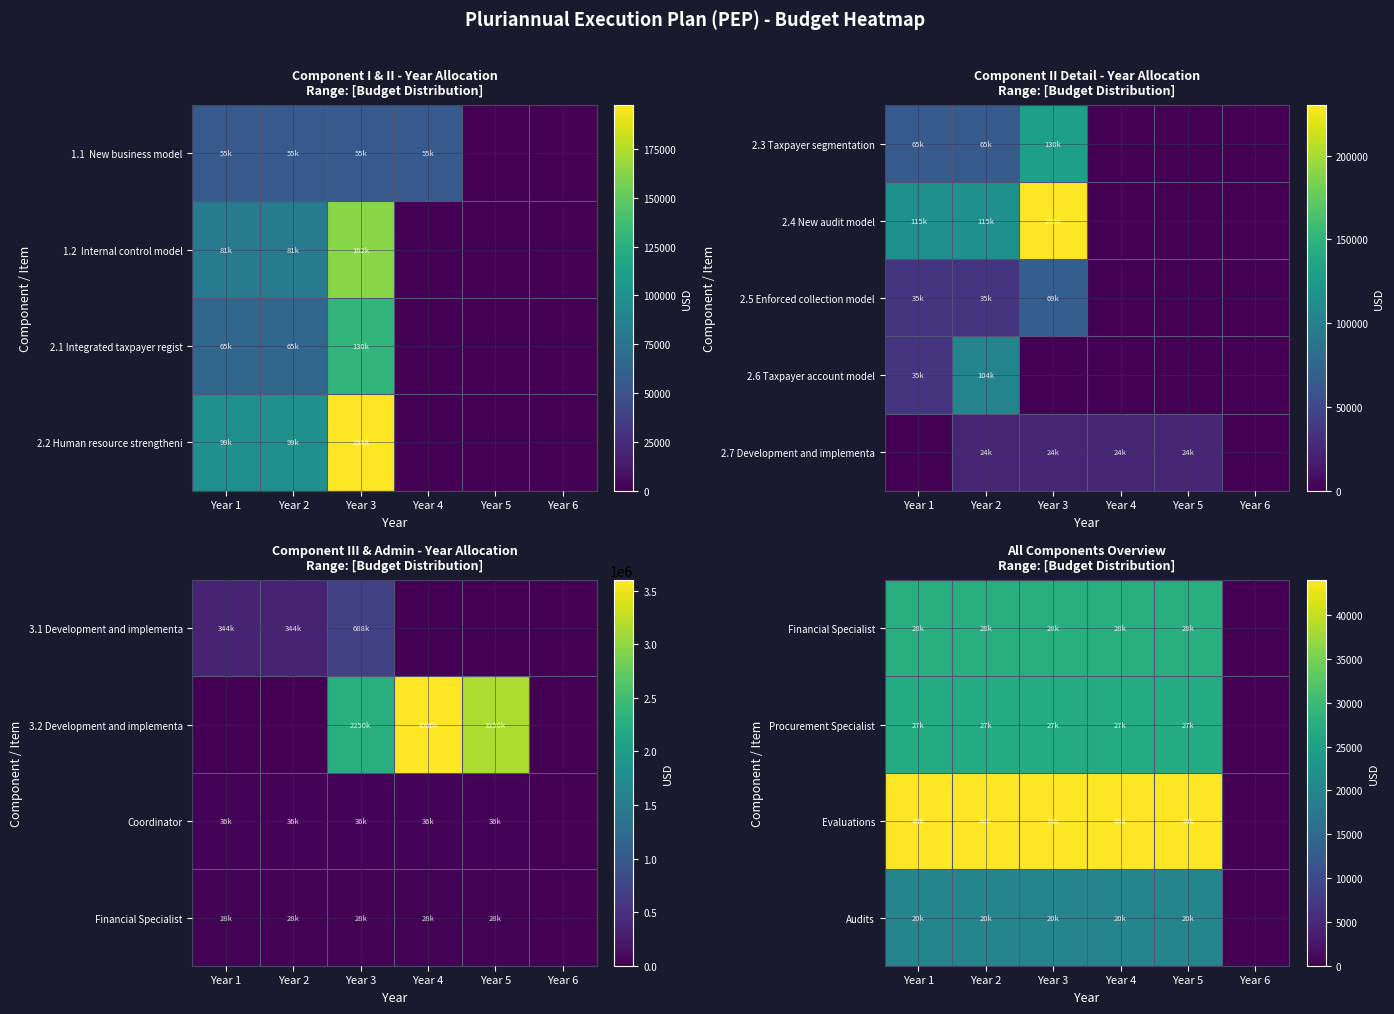

Between Year 3 and Year 6, which is larger?

Year 3